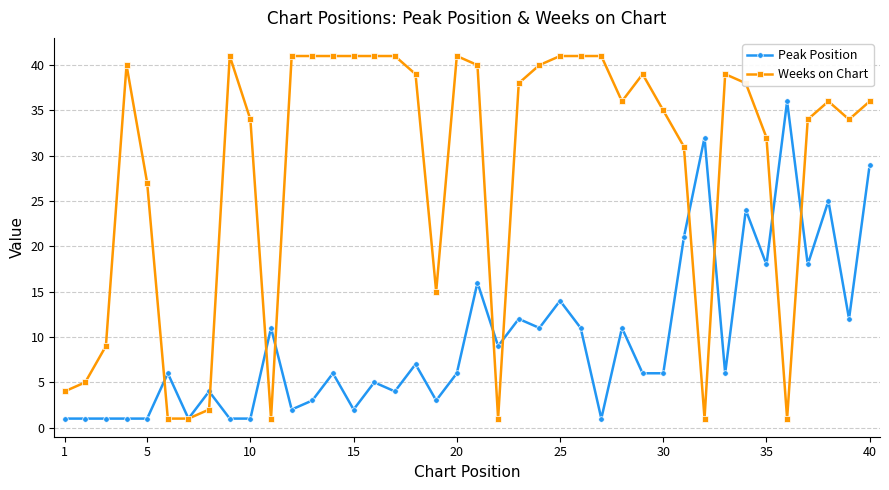

What are all the series names shown in the legend?

Peak Position, Weeks on Chart